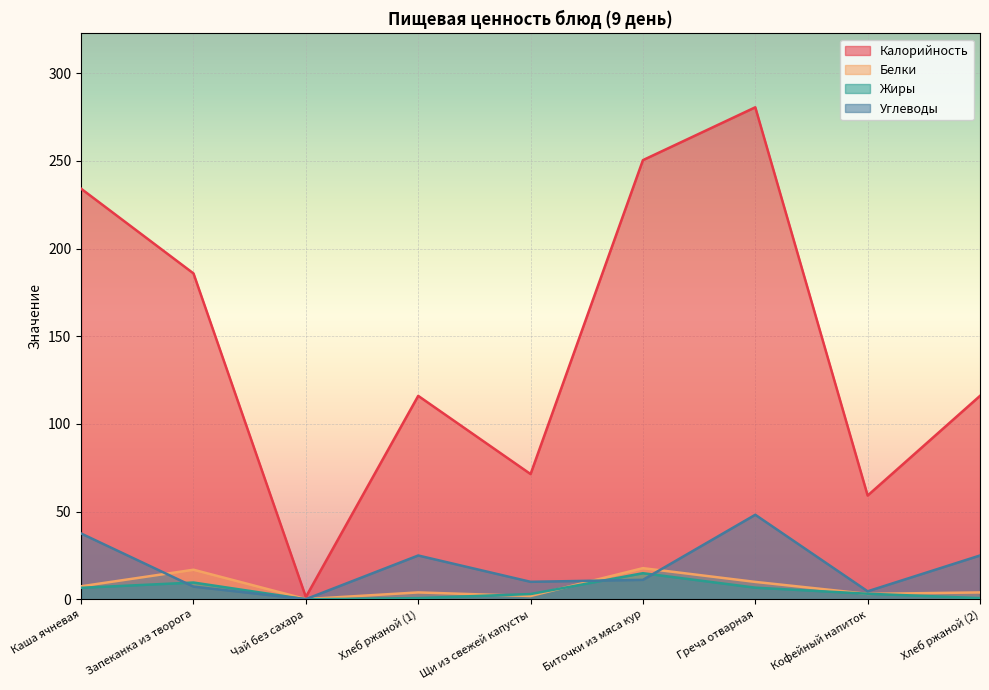

The Жиры series shows 0.7 at Хлеб ржаной (1). True or false?

True